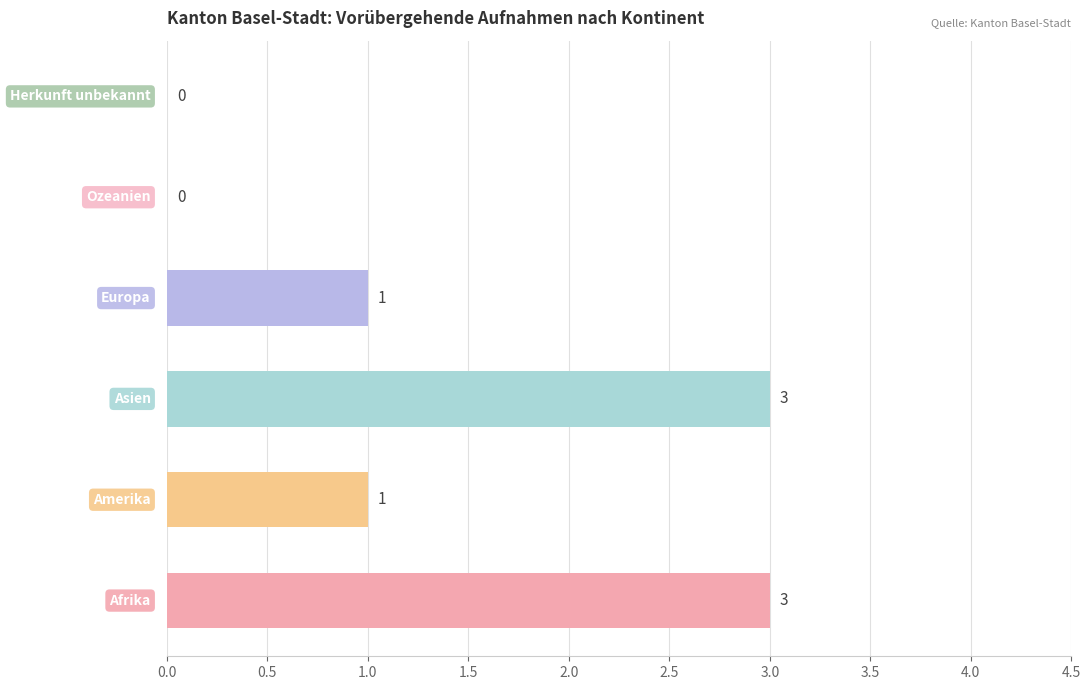

What is the sum of all values?

8